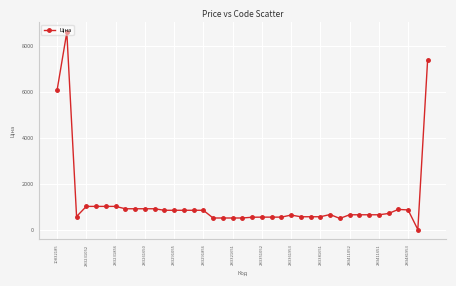

What is the value of the 20th point from the left?

533.5